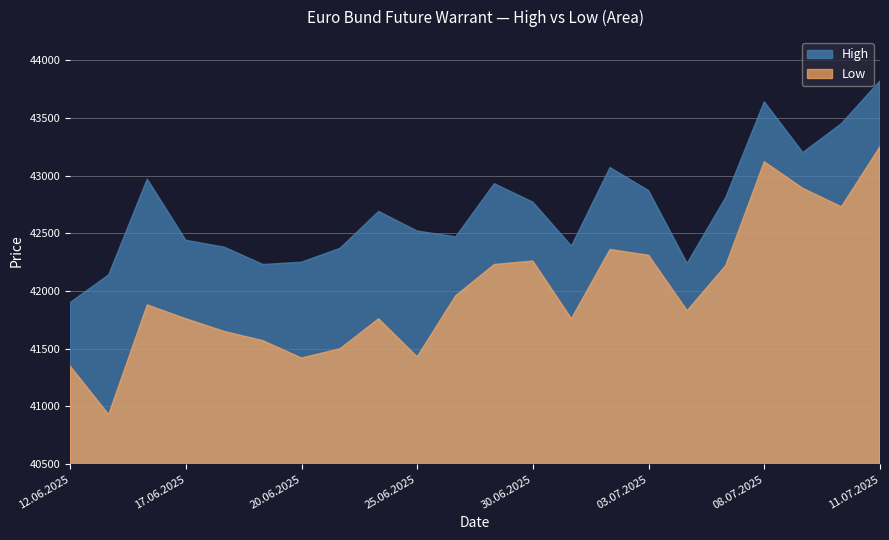

List the series in order of their peak value, highest first.

High, Low